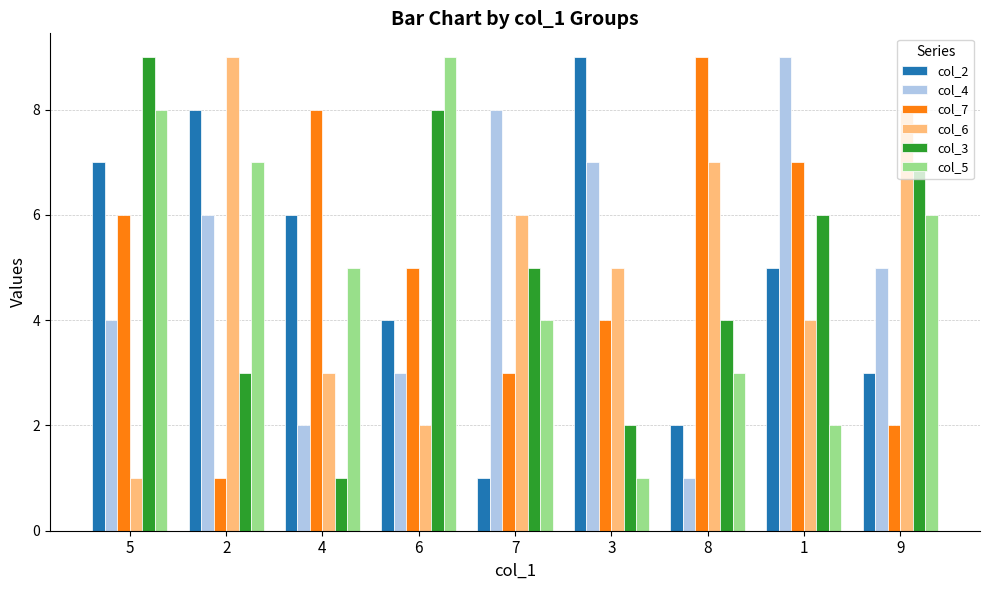

What is the value of the col_3 bar at the 3rd from the left?

1